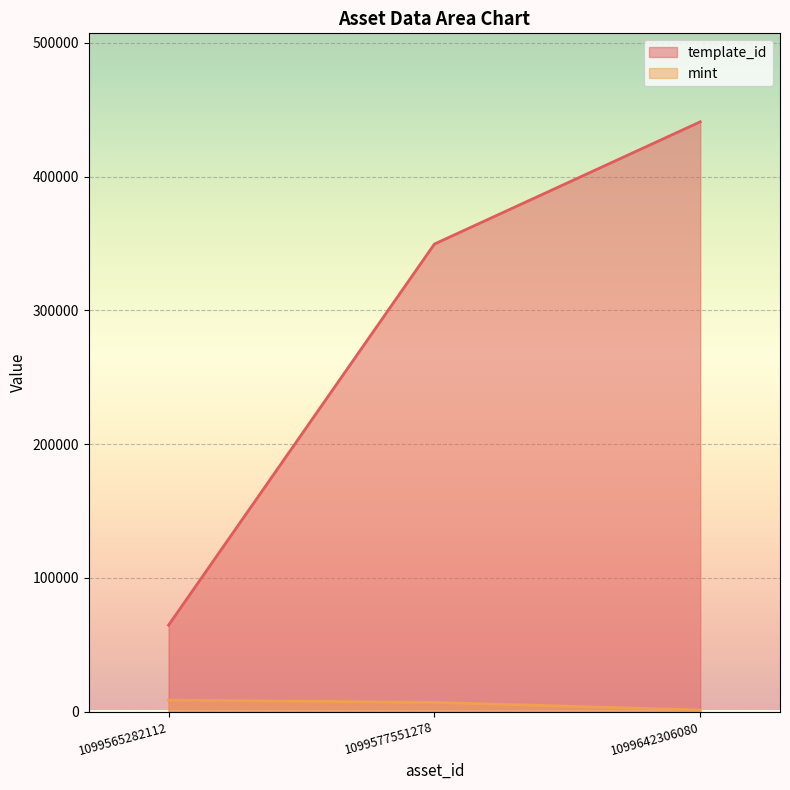

What is the difference between the maximum and second lowest values in the template_id series?

91363